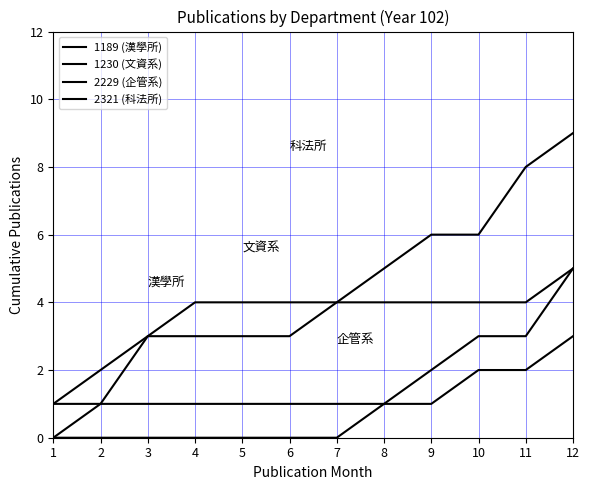

At how many categories does at least one series exceed 2?

10